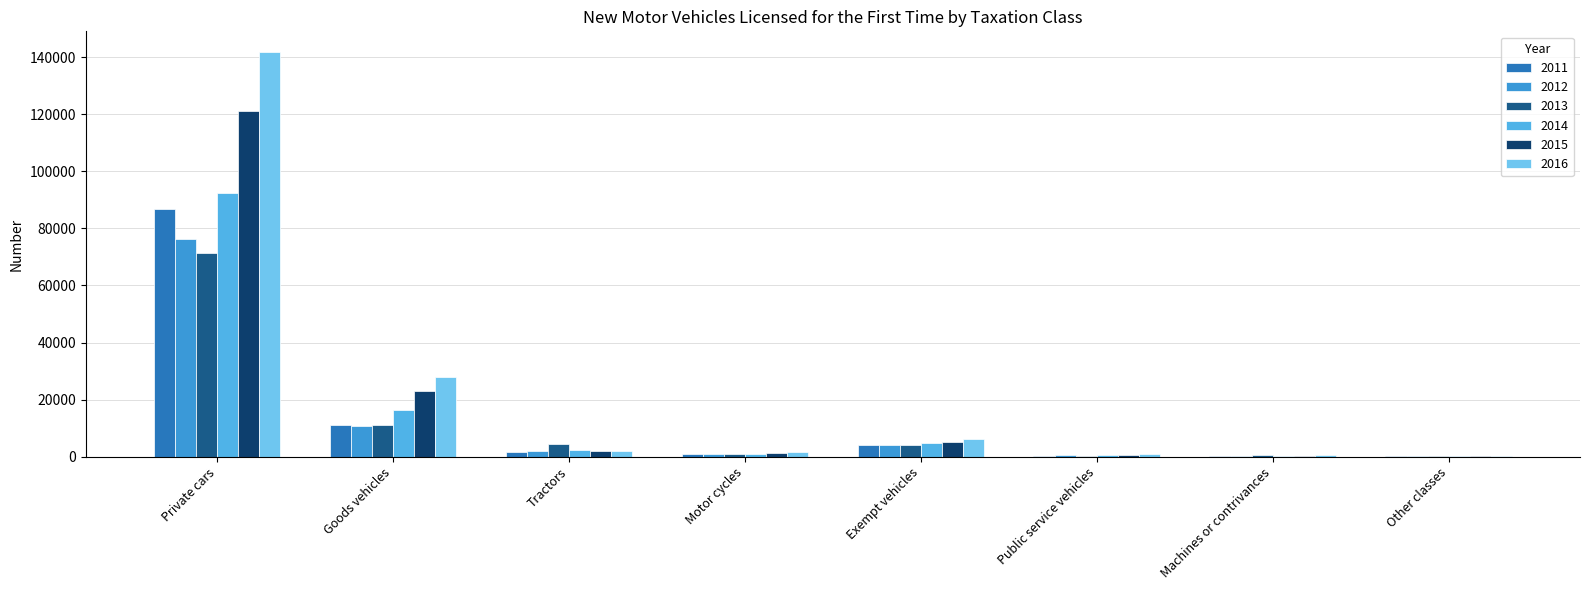

How many groups of bars are there?

8